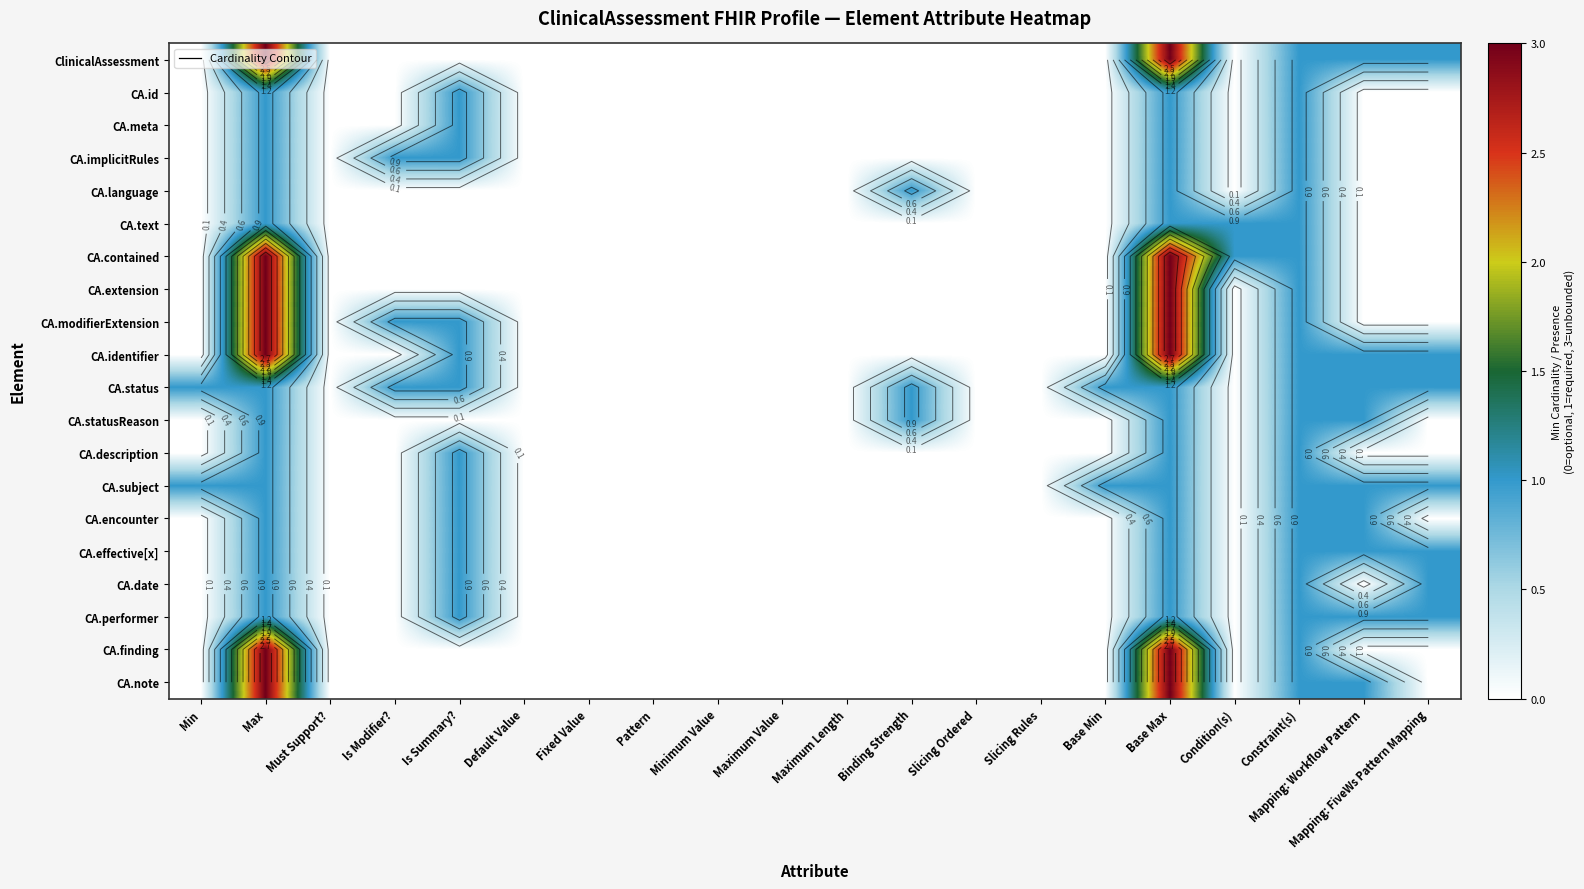

List the labels in order of CA.meta value, largest first.

Max, Is Summary?, Base Max, Constraint(s), Min, Must Support?, Is Modifier?, Default Value, Fixed Value, Pattern, Minimum Value, Maximum Value, Maximum Length, Binding Strength, Slicing Ordered, Slicing Rules, Base Min, Condition(s), Mapping: Workflow Pattern, Mapping: FiveWs Pattern Mapping